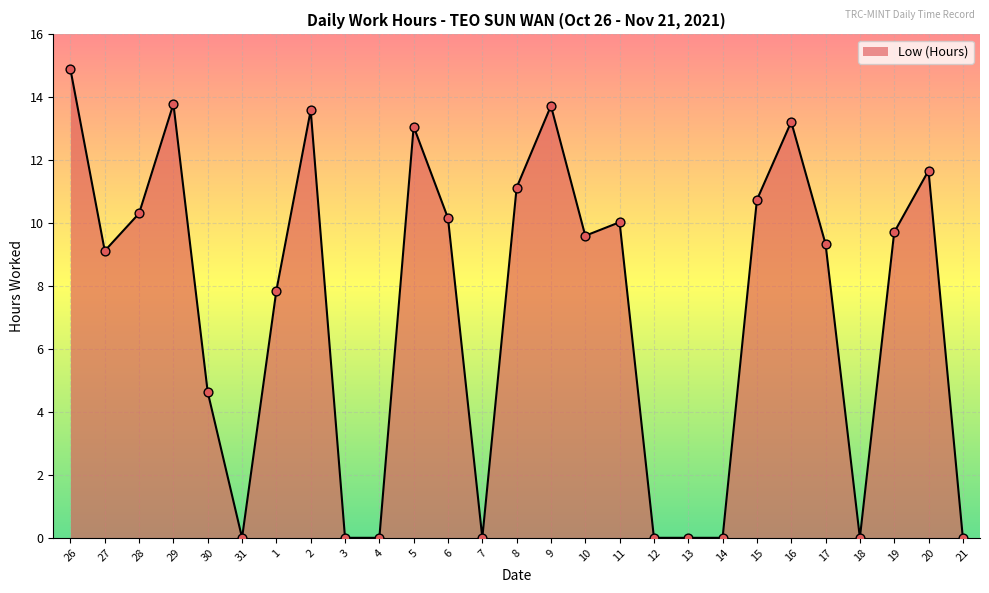

Which has a higher value, 3 or 5?

5